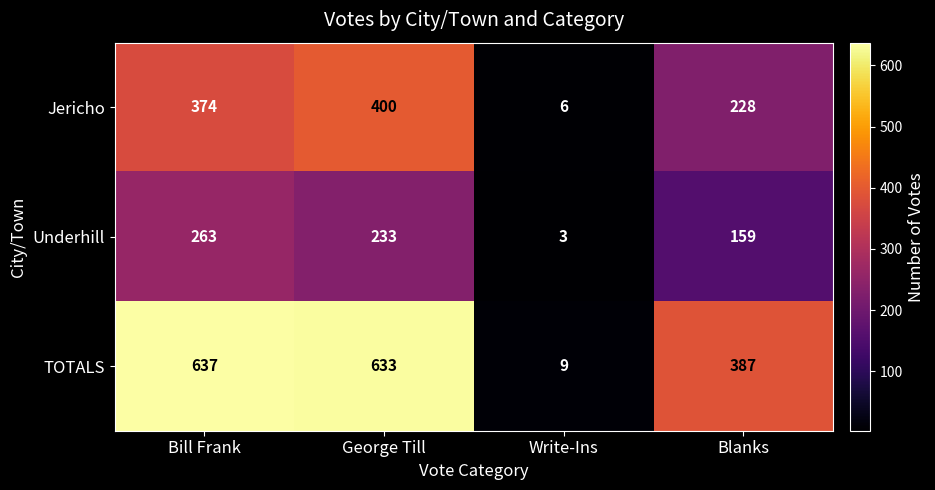

How many data points does each series have?

4